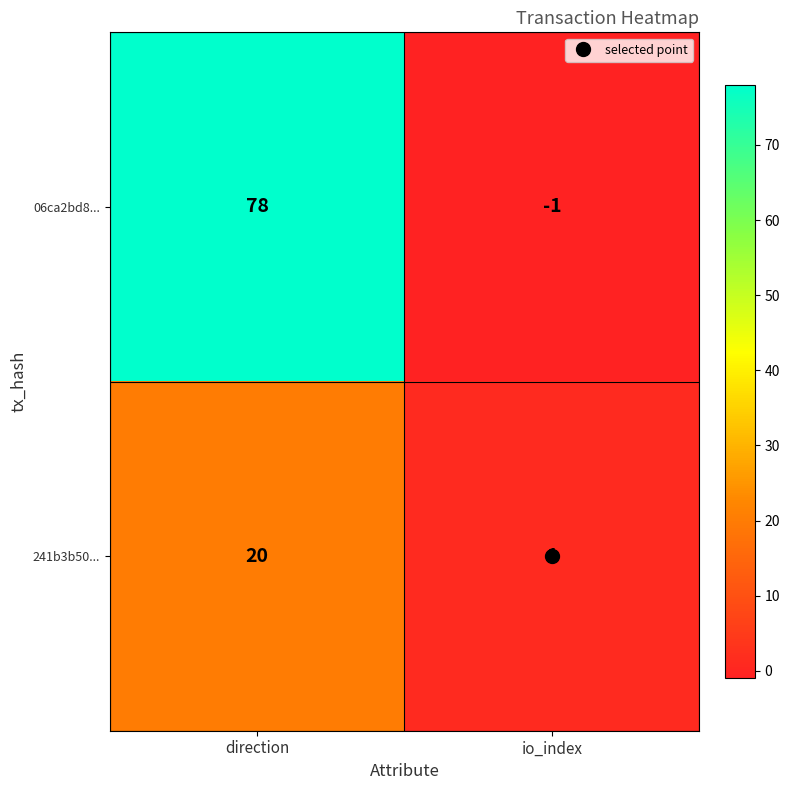

What is the maximum value for 241b3b50...?

20